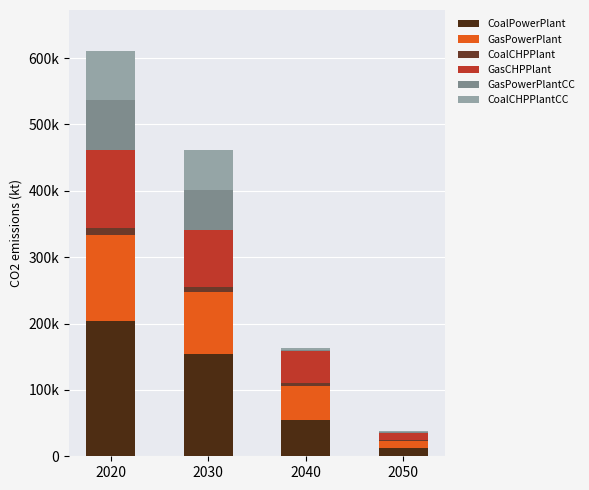

Are the bars horizontal?

No